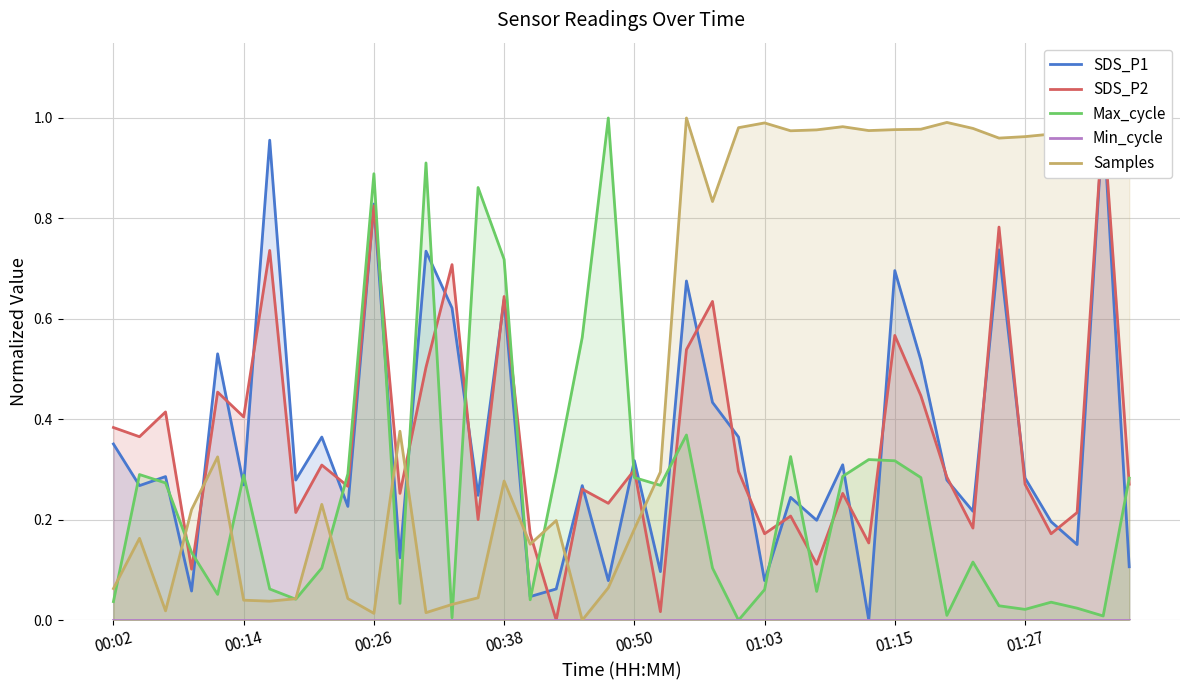

What is the value of the Max_cycle point at the 13th from the left?

0.9